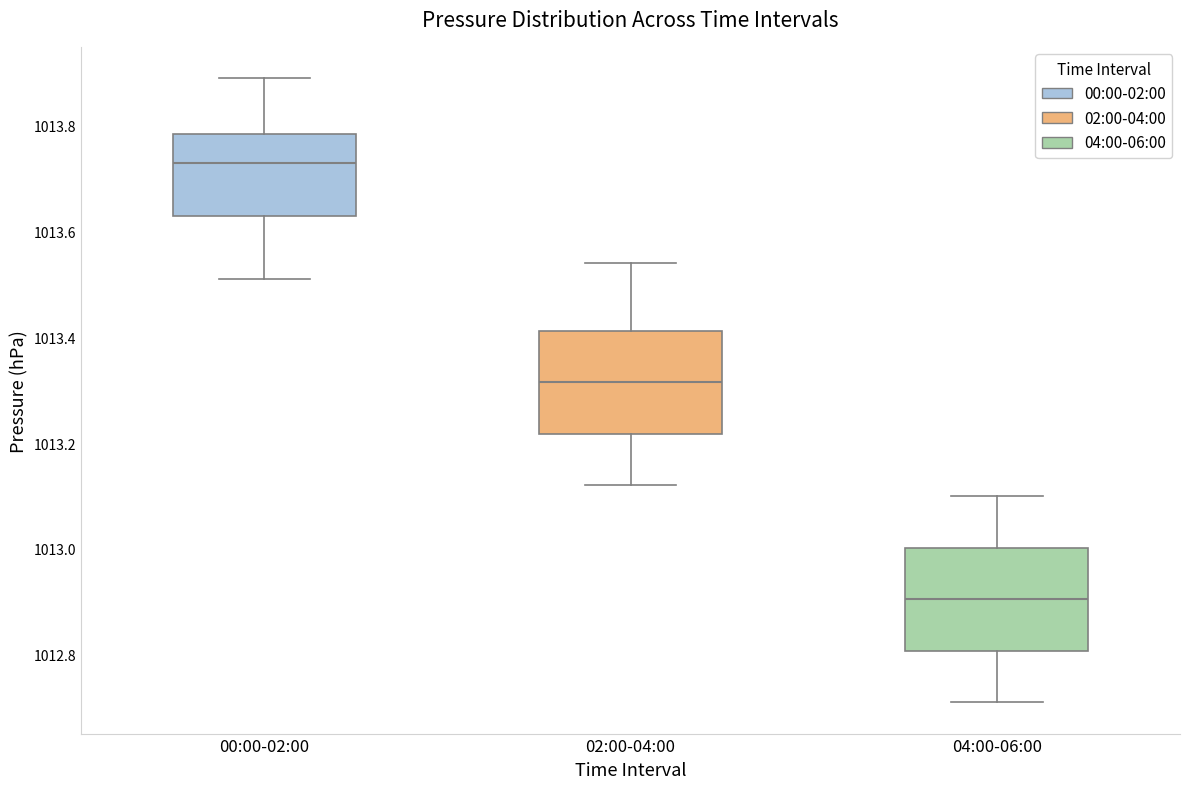

Where is the upper edge of the box for 00:00-02:00 on the y-axis? The values are not printed on the chart, so give them approximately, as read against the axis.

1013.78